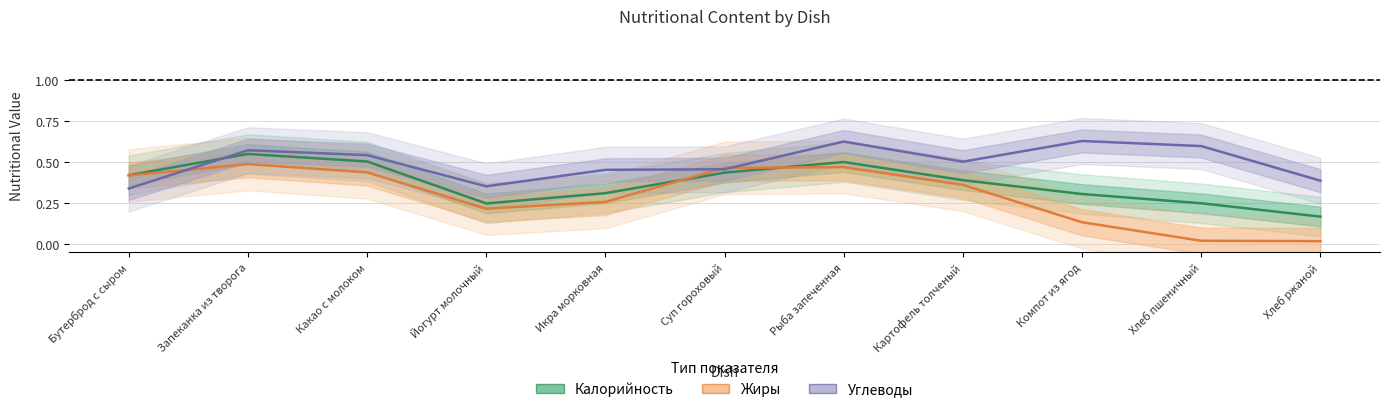

Where do Калорийность and Жиры first cross each other?

Икра морковная and Суп гороховый